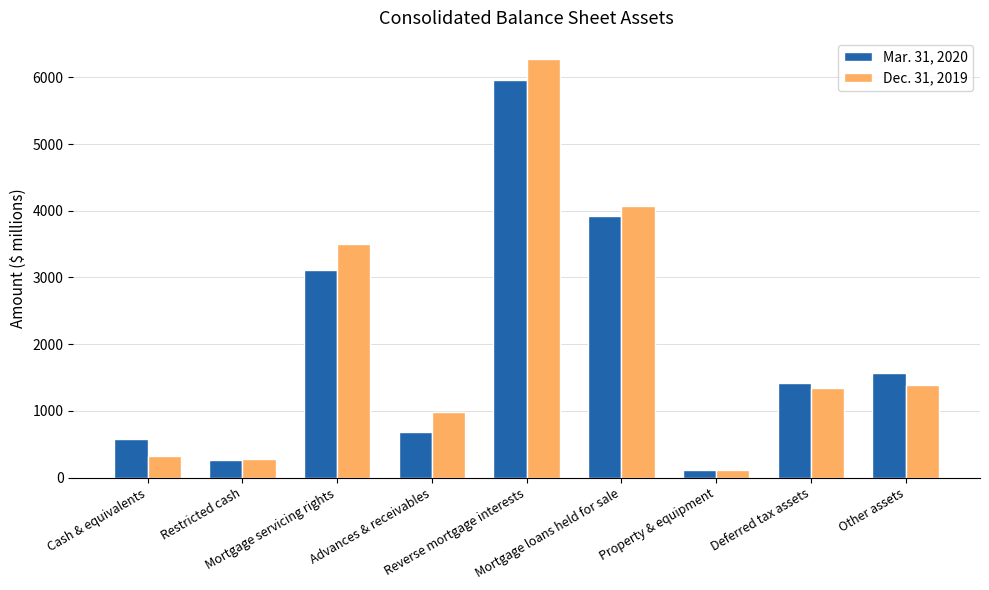

Which series has the largest total across all categories?

Dec. 31, 2019